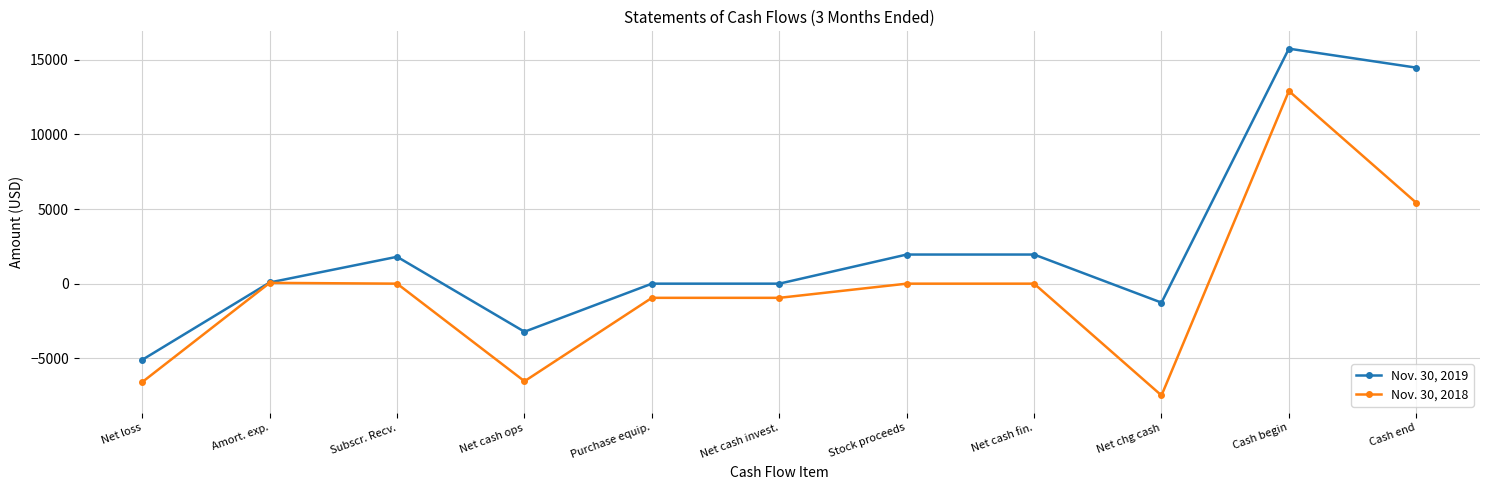

Rank the series by their maximum value, from highest to lowest.

Nov. 30, 2019, Nov. 30, 2018